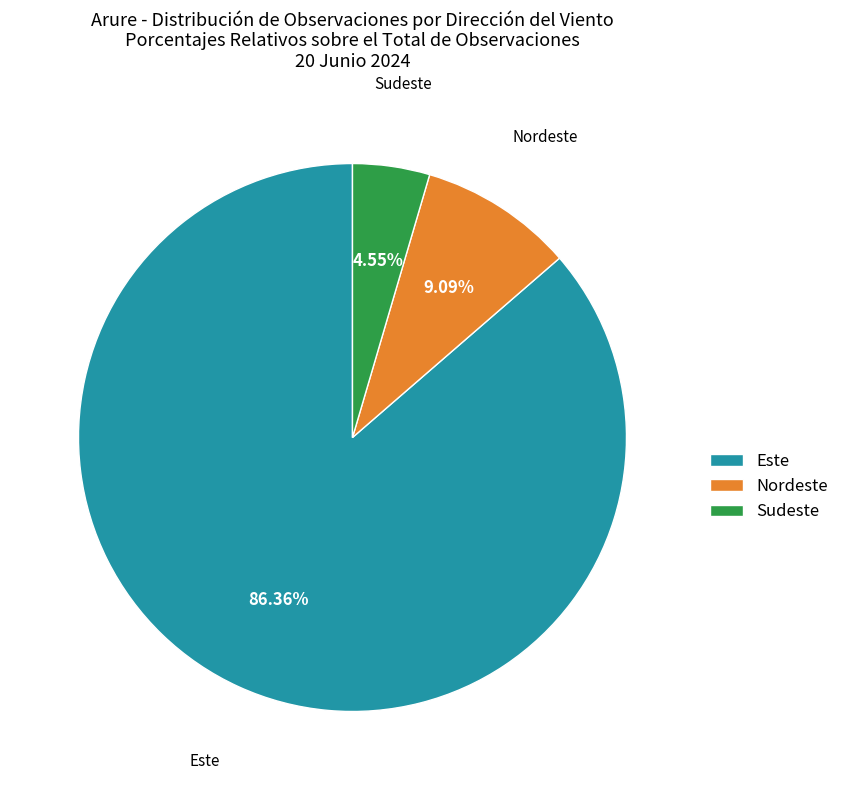

Between Sudeste and Este, which is larger?

Este